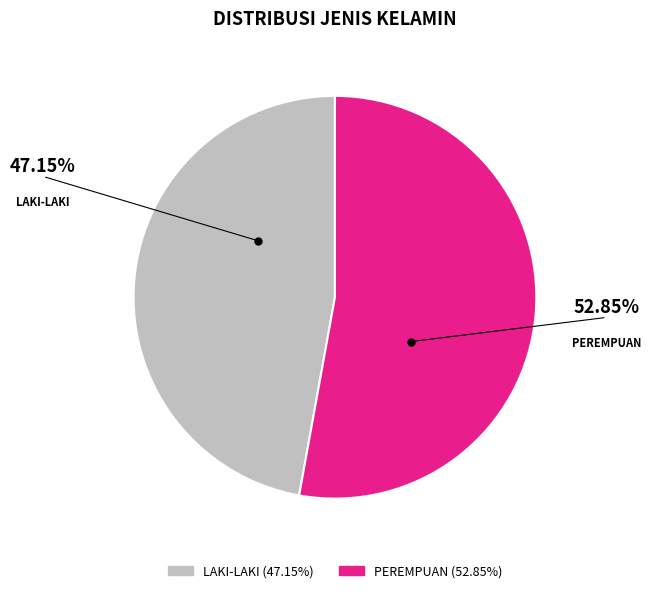

The LAKI-LAKI slice represents 54% of the pie. True or false?

False